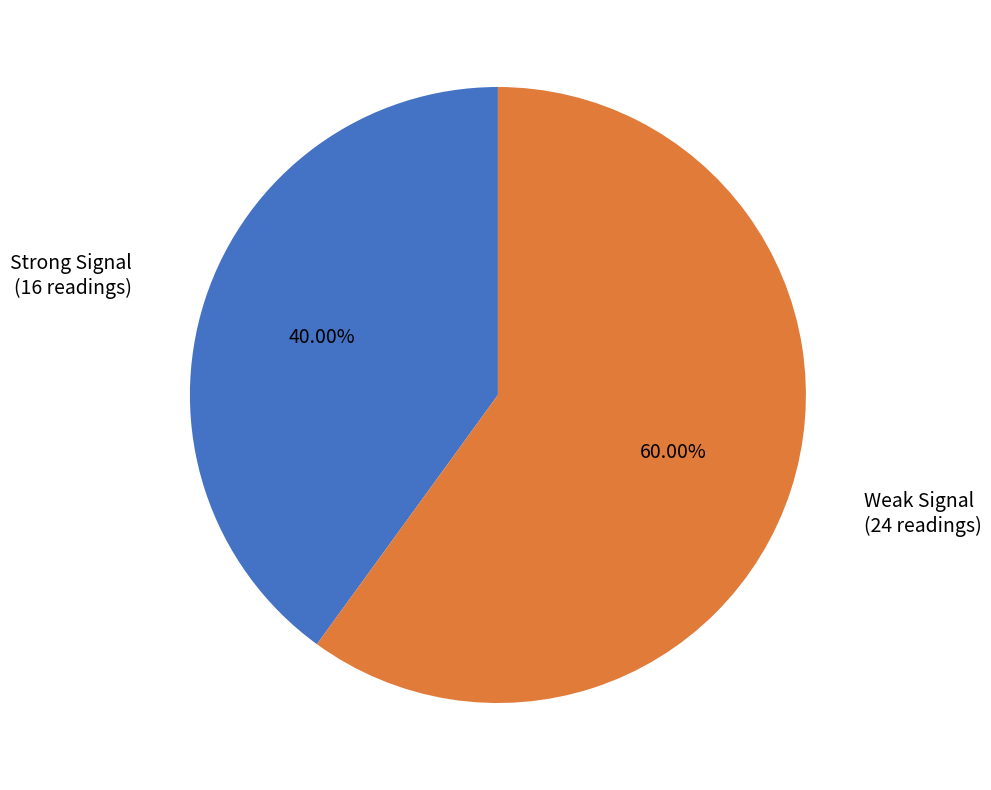

Count the number of slices in the pie.

2